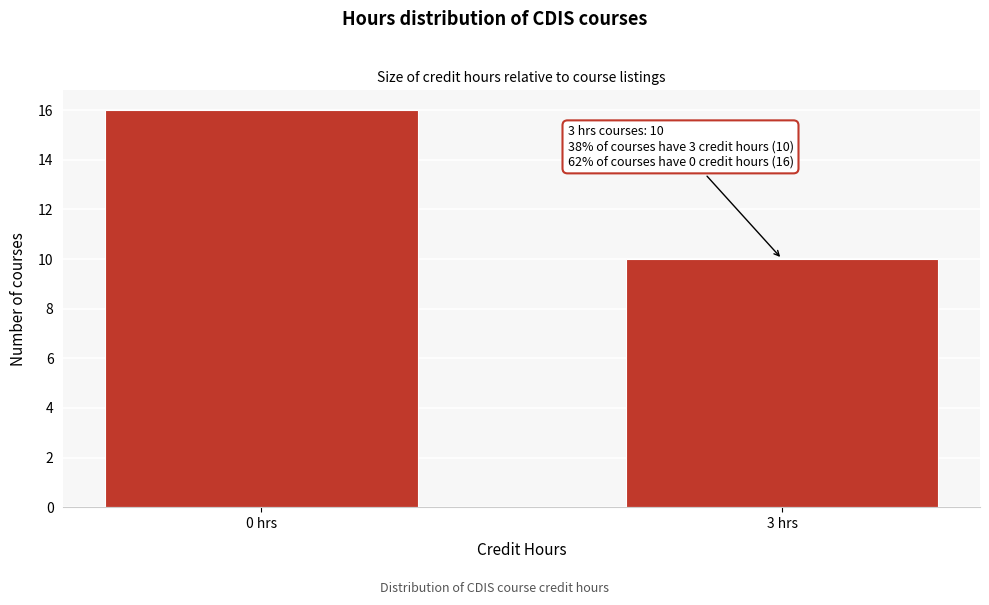

Reading left to right, transcribe all the data shown in this chart.

16	10